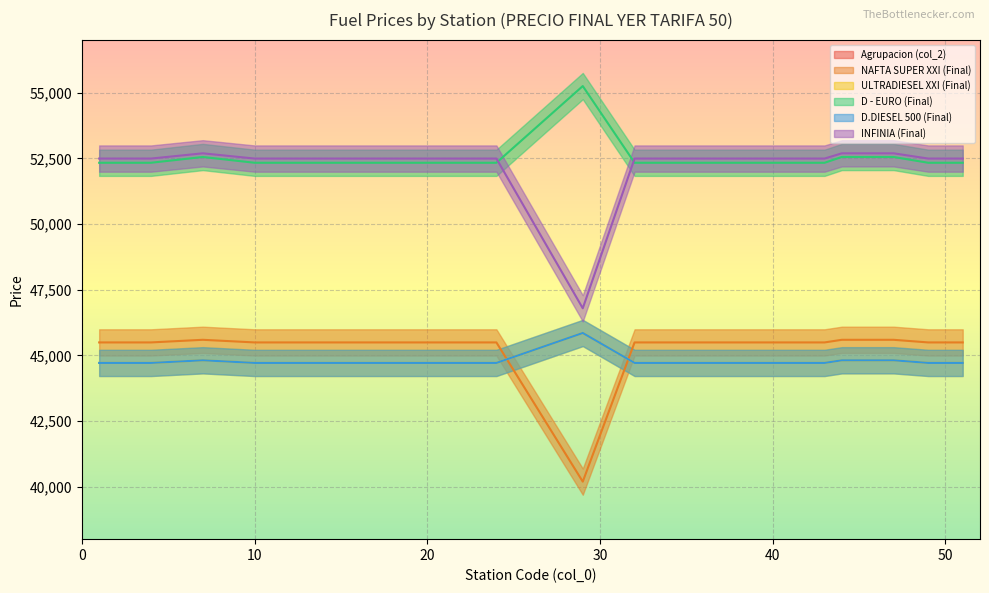

What is the approximate value of D.DIESEL 500 (Final) at 51?

44710